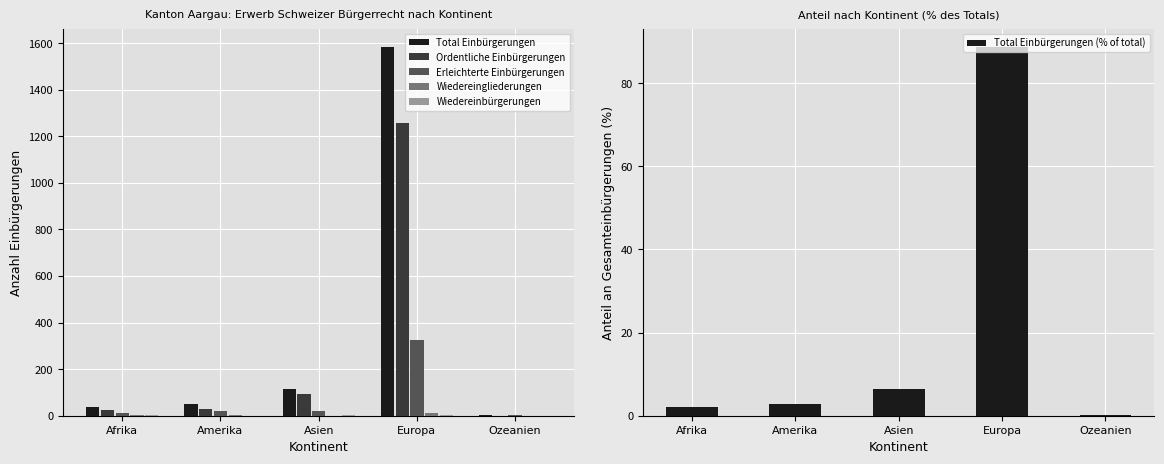

At which label is Wiedereingliederungen closest to 6?

Afrika